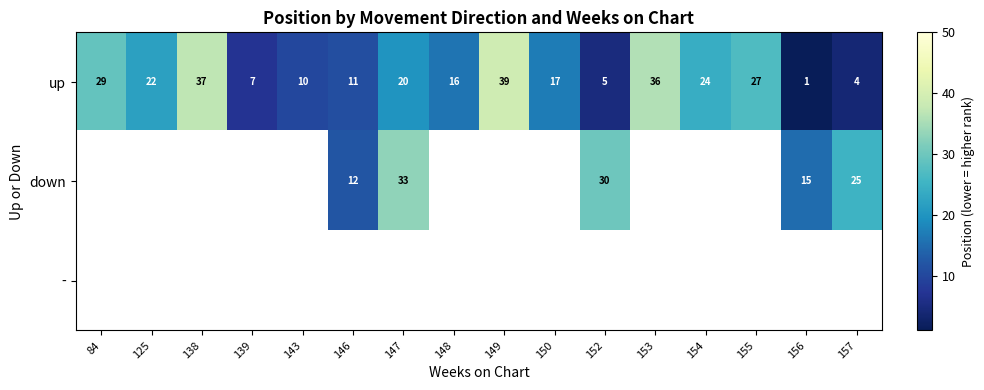

Which label corresponds to the largest value in the chart?

149